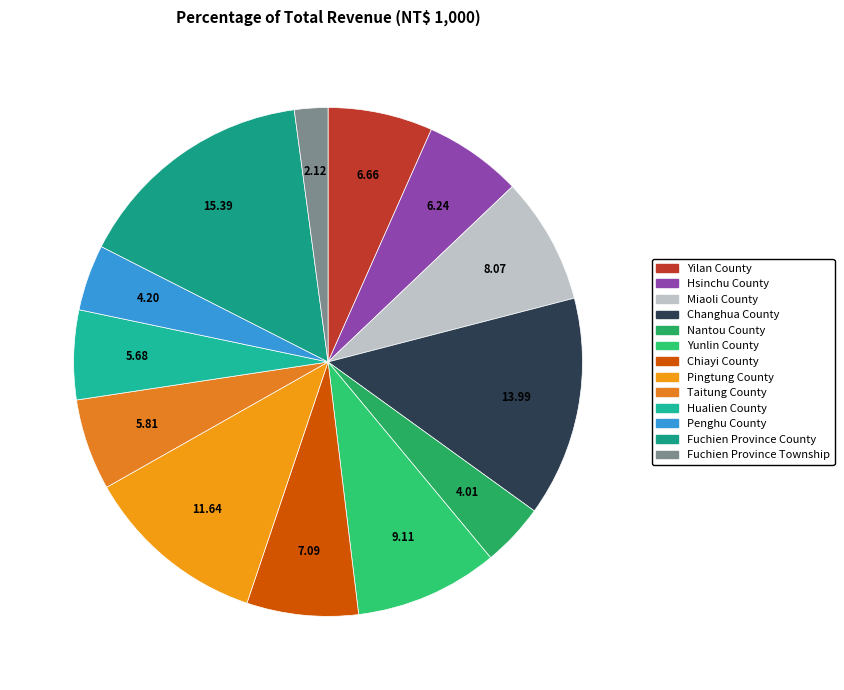

Does Fuchien Province Township represent more than half of the total?

No